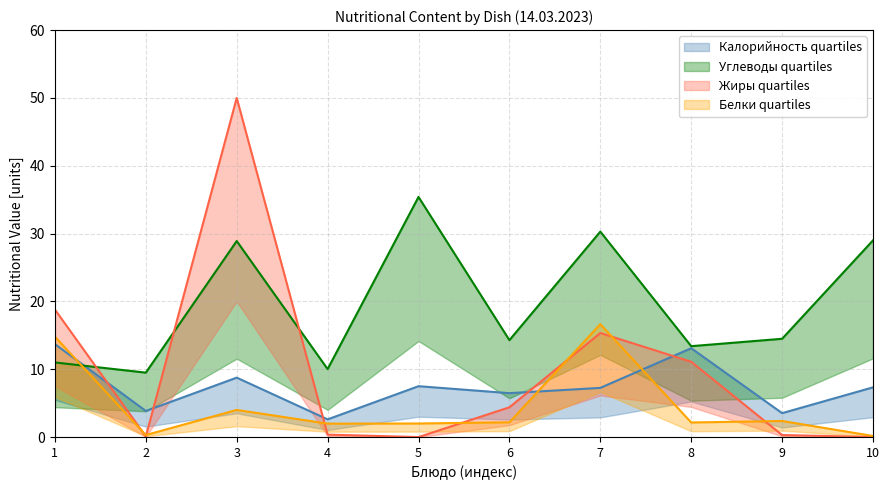

What are all the series names shown in the legend?

Калорийность, Белки, Жиры, Углеводы